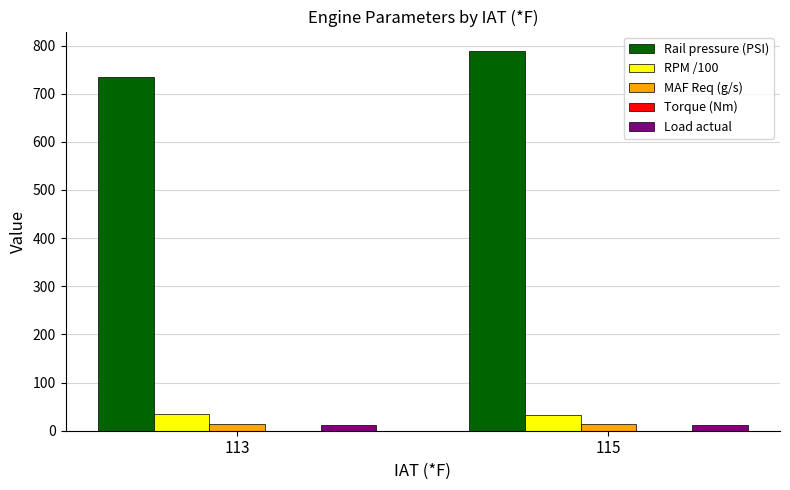

Read the Load actual value at 115.

11.0